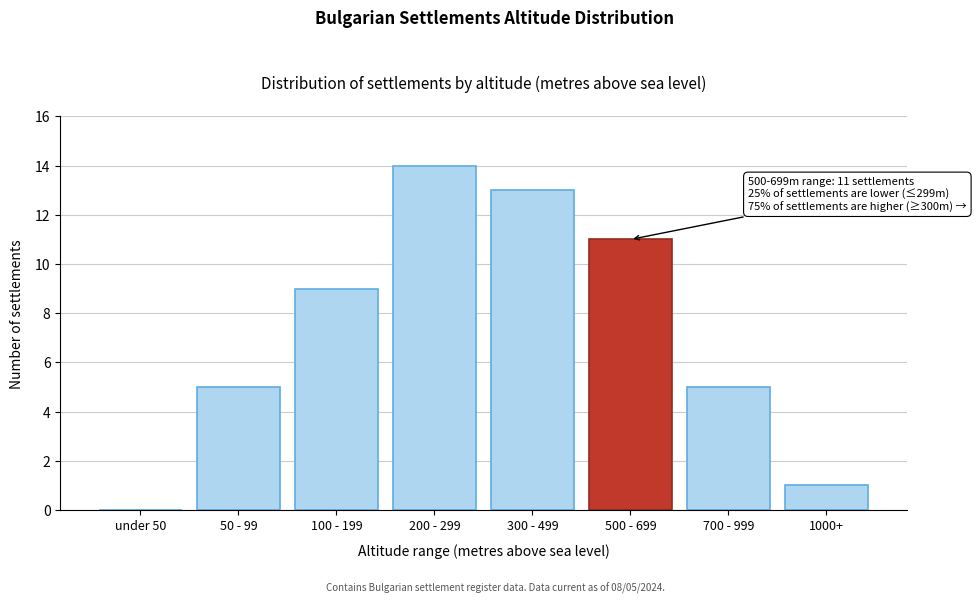

Reading left to right, transcribe all the data shown in this chart.

under 50=0	50 - 99=5	100 - 199=9	200 - 299=14	300 - 499=13	500 - 699=11	700 - 999=5	1000+=1